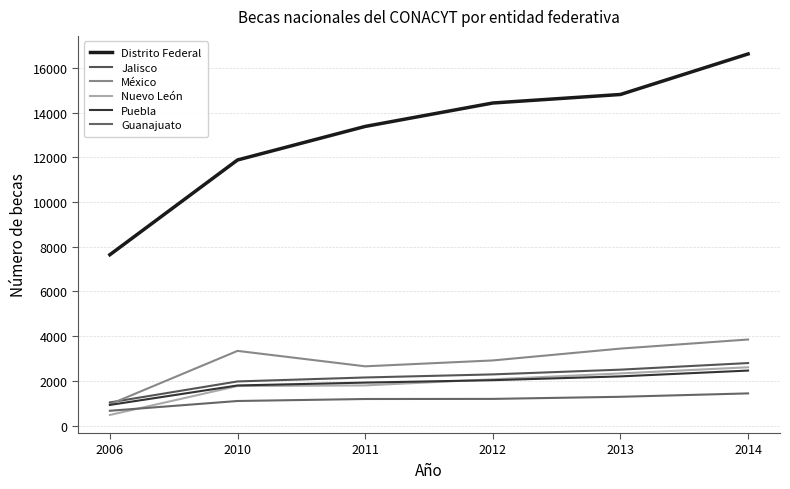

Which series changed the most between 2012 and 2014?

Distrito Federal